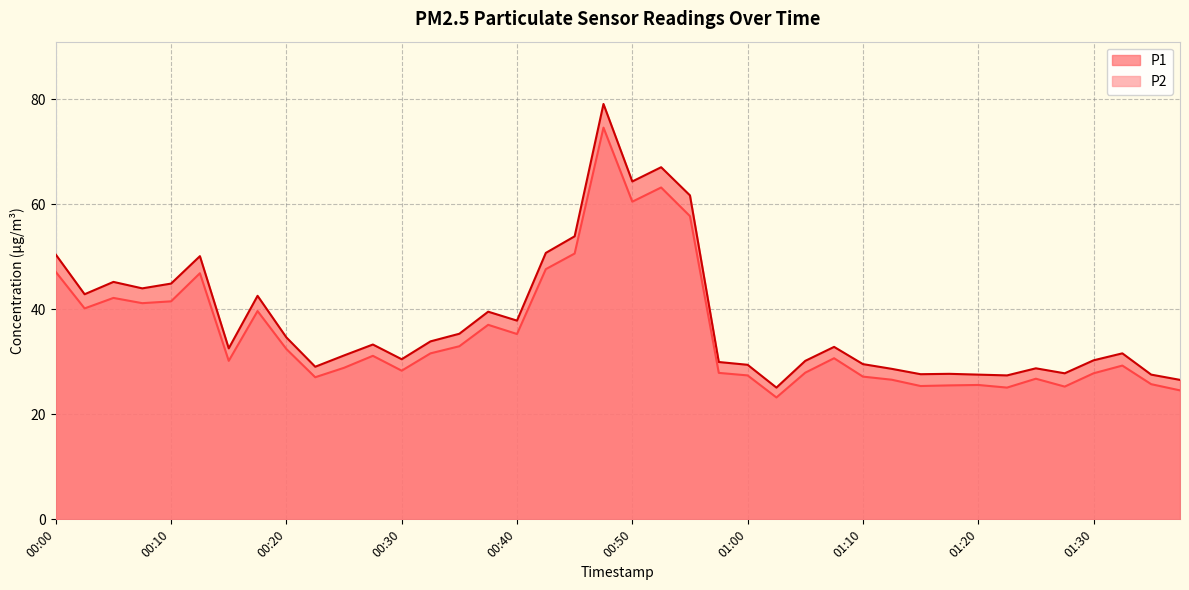

Reading right to left, what are all the values shown in this chart?

P1: 26.6	27.6	31.6	30.3	27.8	28.8	27.4	27.6	27.7	27.6	28.6	29.6	32.8	30.2	25.1	29.4	29.9	61.7	67.0	64.3	79.1	53.9	50.7	37.8	39.5	35.3	33.9	30.5	33.3	31.2	29.1	34.6	42.5	32.5	50.1	44.9	44.0	45.2	42.9	50.4
P2: 24.6	25.7	29.3	27.8	25.3	26.8	25.1	25.6	25.5	25.4	26.6	27.2	30.7	27.9	23.2	27.4	27.9	57.7	63.2	60.5	74.6	50.6	47.6	35.3	37.0	33.0	31.6	28.3	31.1	28.9	27.1	32.4	39.6	30.2	46.9	41.5	41.1	42.1	40.1	47.1